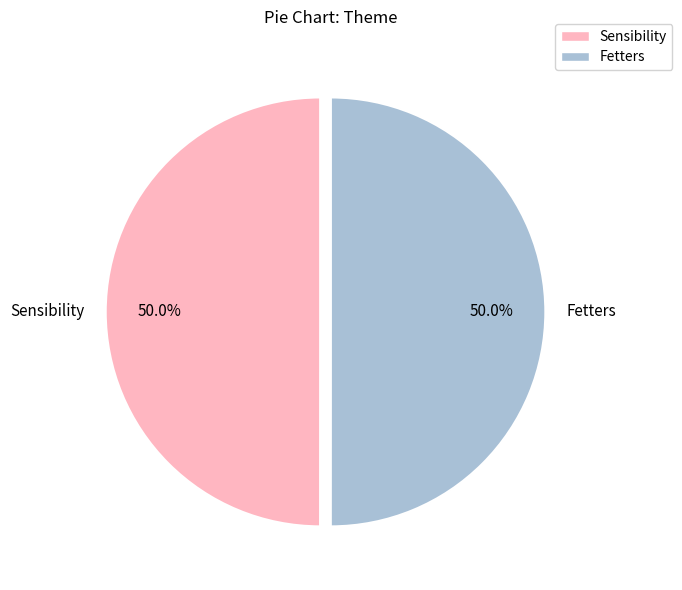

To the nearest percent, what is the average slice percentage?

50%